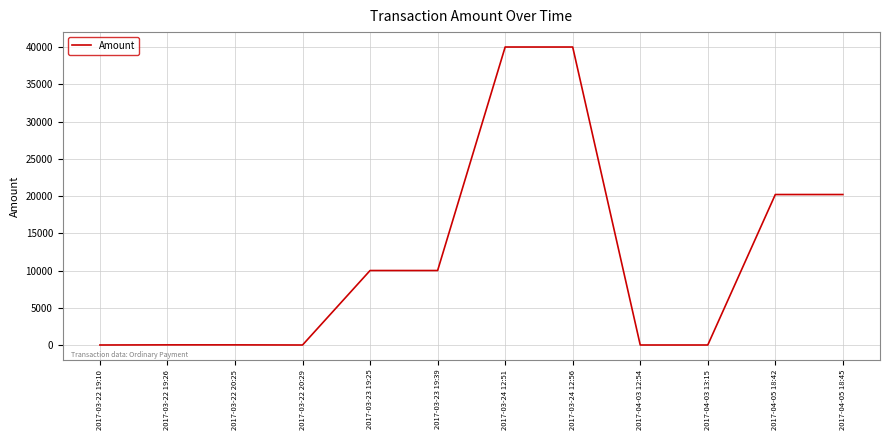

The value at 2017-03-24 12:51 is 39999. True or false?

True